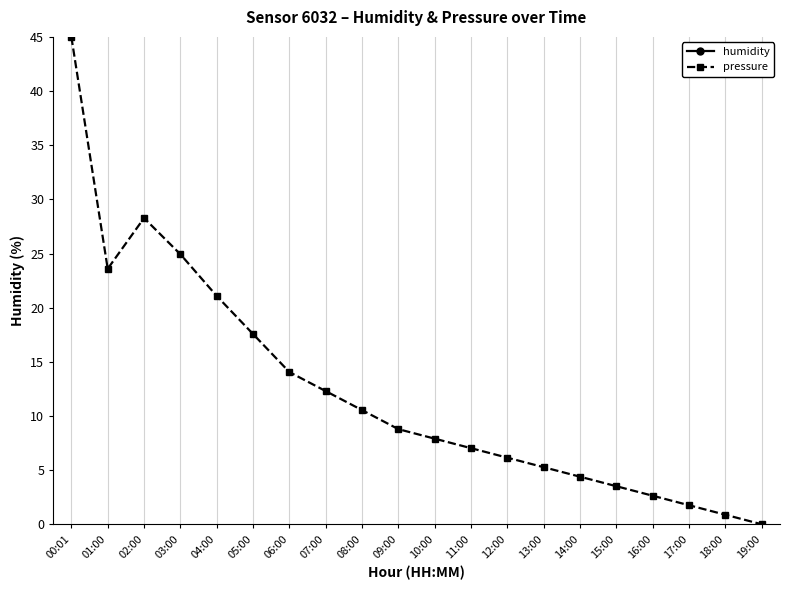

At which label does humidity first exceed 77?

01:00